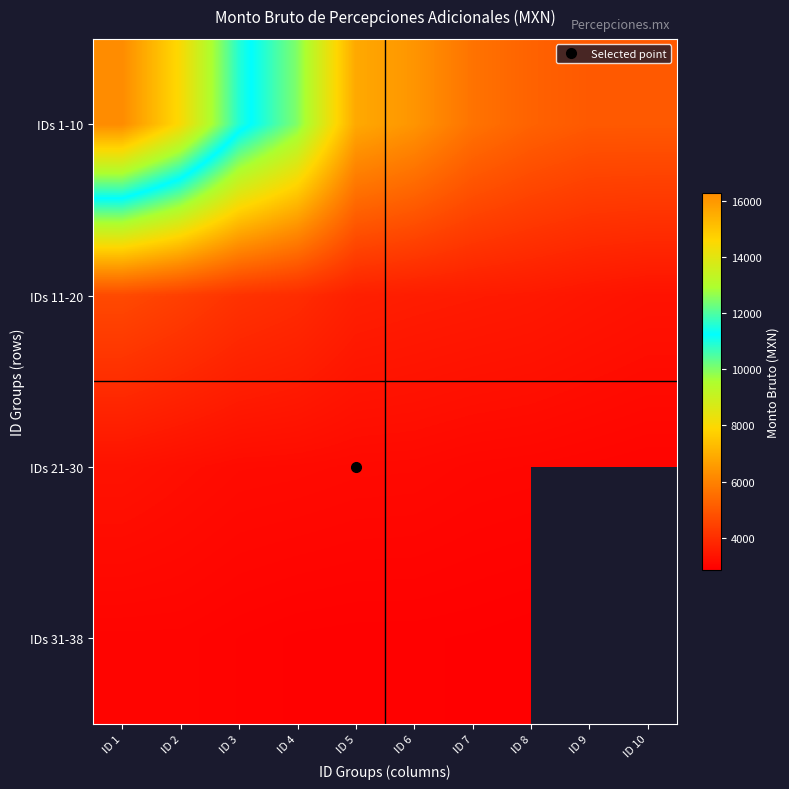

What is the total value across all series at ID 1?

27251.2